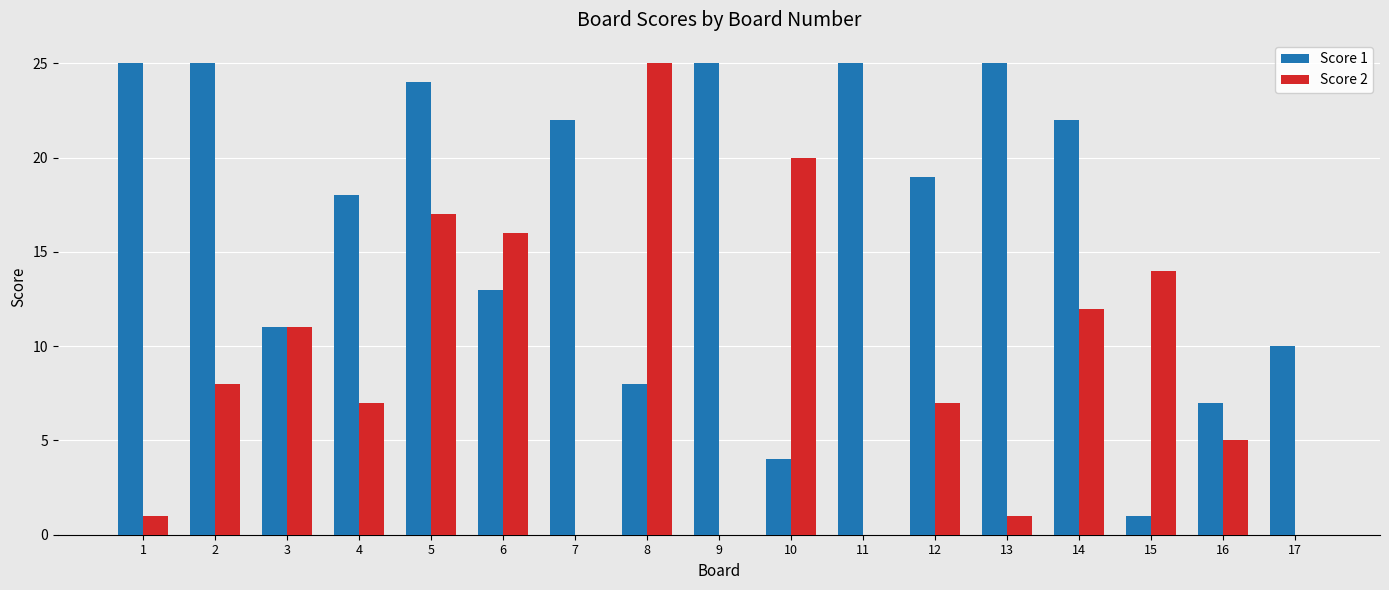

At which label does Score 2 first exceed 7?

2